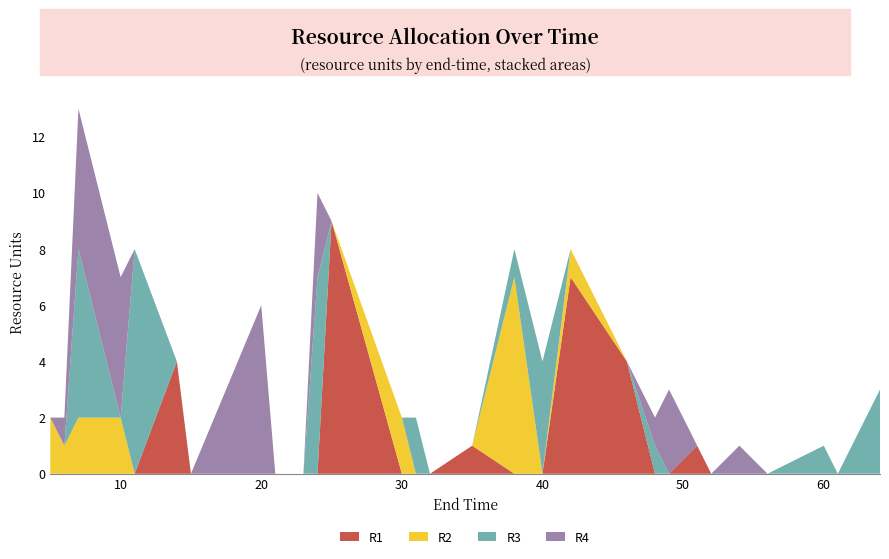

Reading left to right, what are all the values shown in this chart?

R1: 5=0	6=0	7=0	10=0	11=0	14=4	15=0	20=0	21=0	23=0	24=0	25=9	30=0	31=0	32=0	35=1	38=0	40=0	42=7	46=4	48=0	49=0	51=1	52=0	54=0	56=0	60=0	61=0	64=0
R2: 5=2	6=1	7=2	10=2	11=0	14=0	15=0	20=0	21=0	23=0	24=0	25=0	30=2	31=0	32=0	35=0	38=7	40=0	42=1	46=0	48=0	49=0	51=0	52=0	54=0	56=0	60=0	61=0	64=0
R3: 5=0	6=0	7=6	10=0	11=8	14=0	15=0	20=0	21=0	23=0	24=7	25=0	30=0	31=2	32=0	35=0	38=1	40=4	42=0	46=0	48=1	49=0	51=0	52=0	54=0	56=0	60=1	61=0	64=3
R4: 5=0	6=1	7=5	10=5	11=0	14=0	15=0	20=6	21=0	23=0	24=3	25=0	30=0	31=0	32=0	35=0	38=0	40=0	42=0	46=0	48=1	49=3	51=0	52=0	54=1	56=0	60=0	61=0	64=0